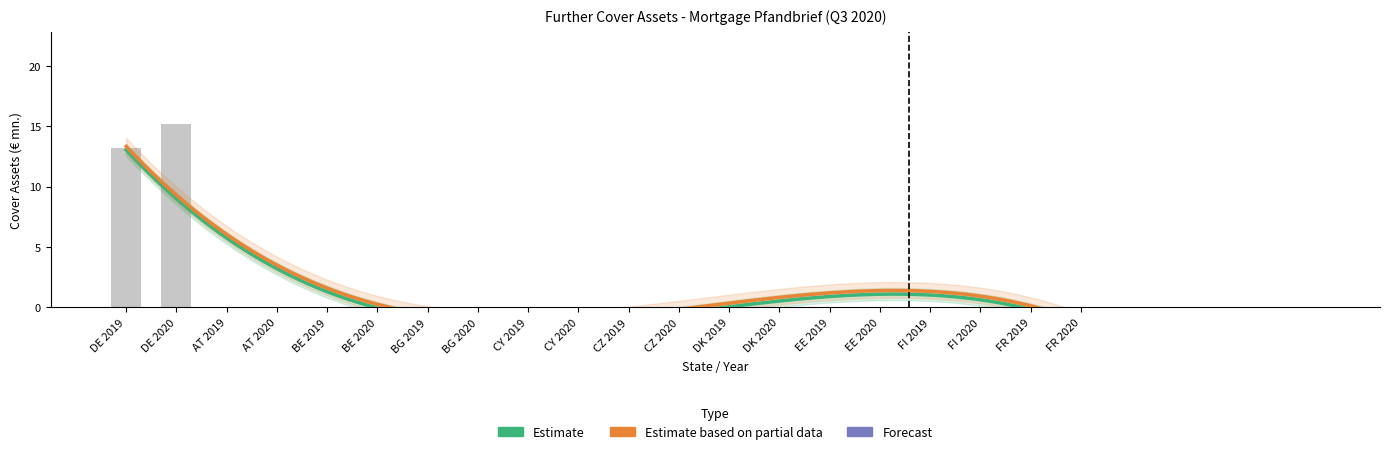

What is the maximum value shown in the chart?

15.2